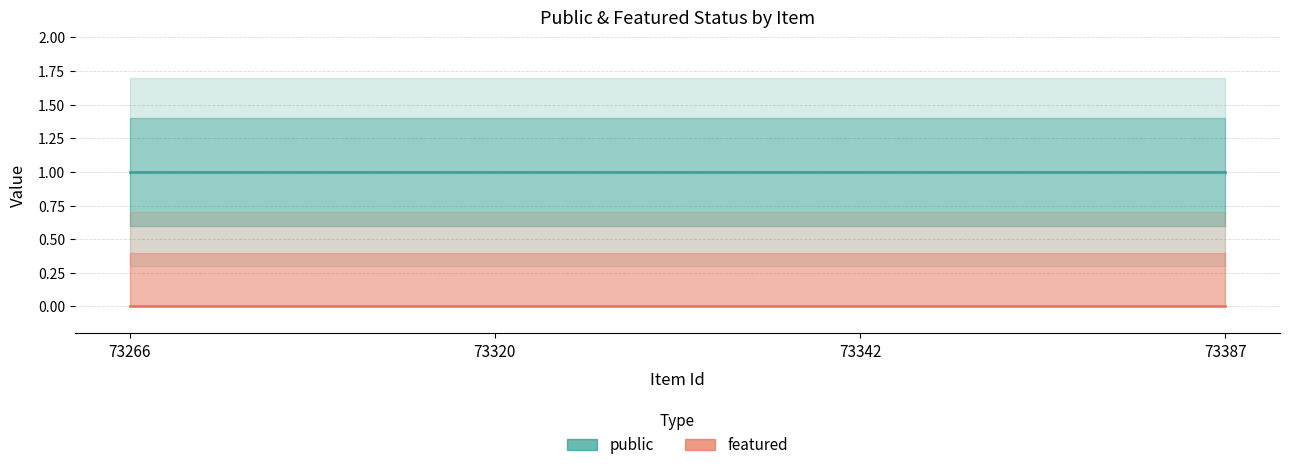

Rank the series by their maximum value, from lowest to highest.

featured, public